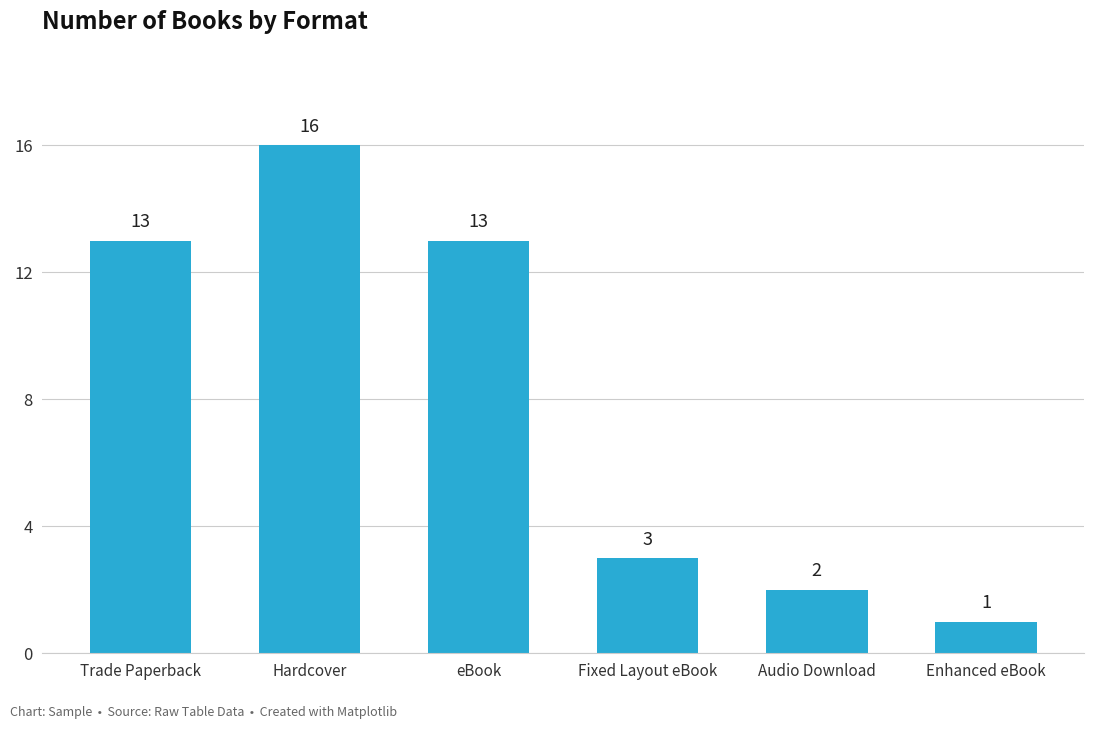

What is the maximum value shown in the chart?

16